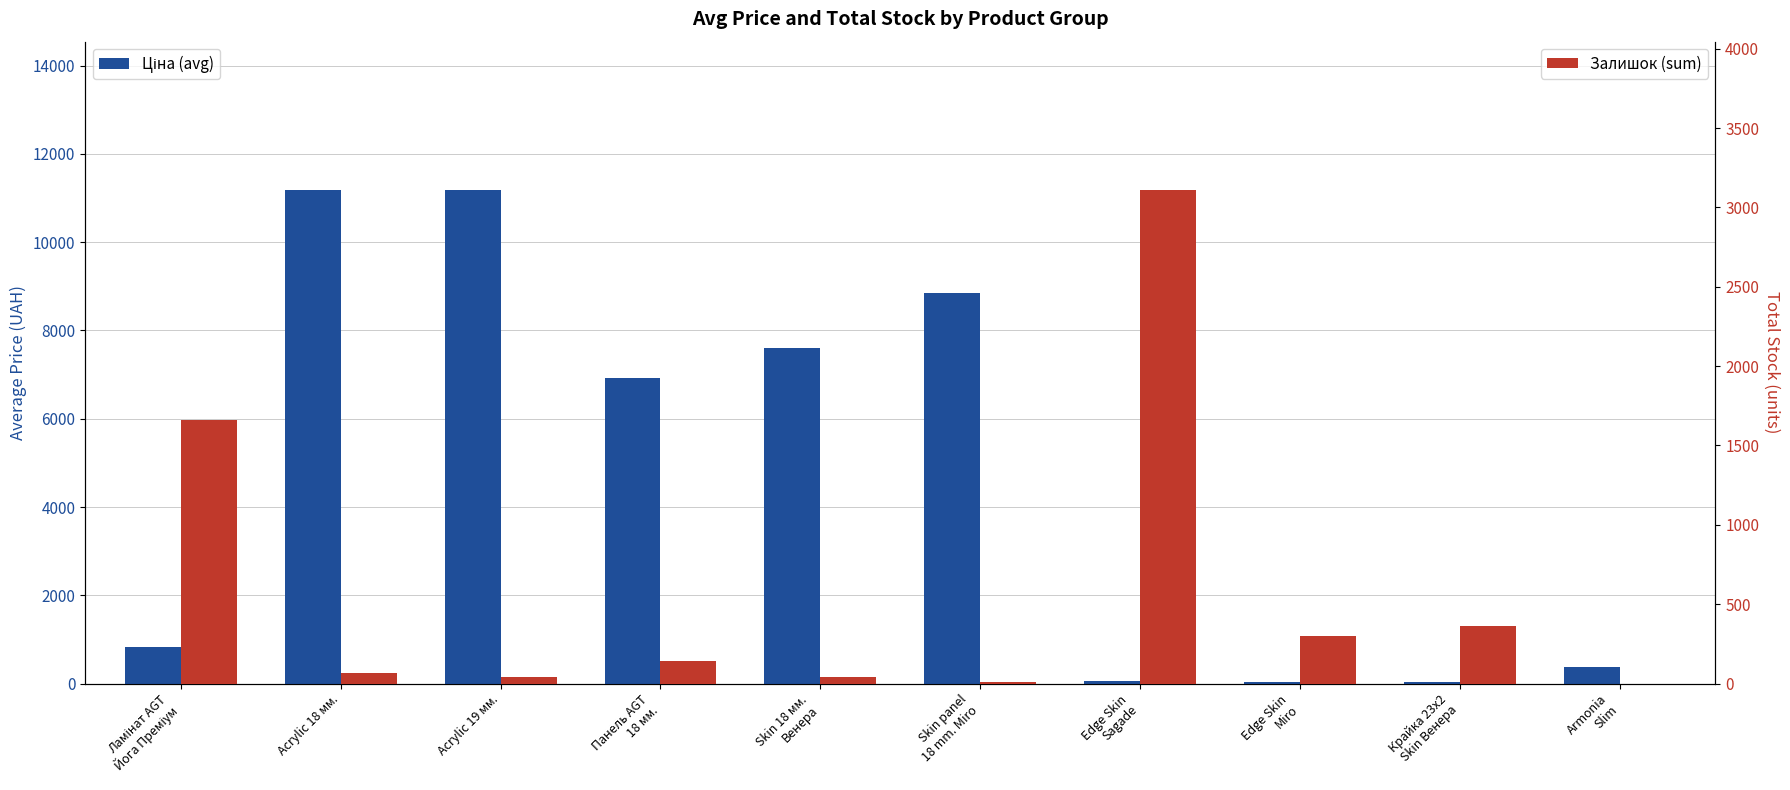

How many positive values does the Залишок (sum) series have?

9